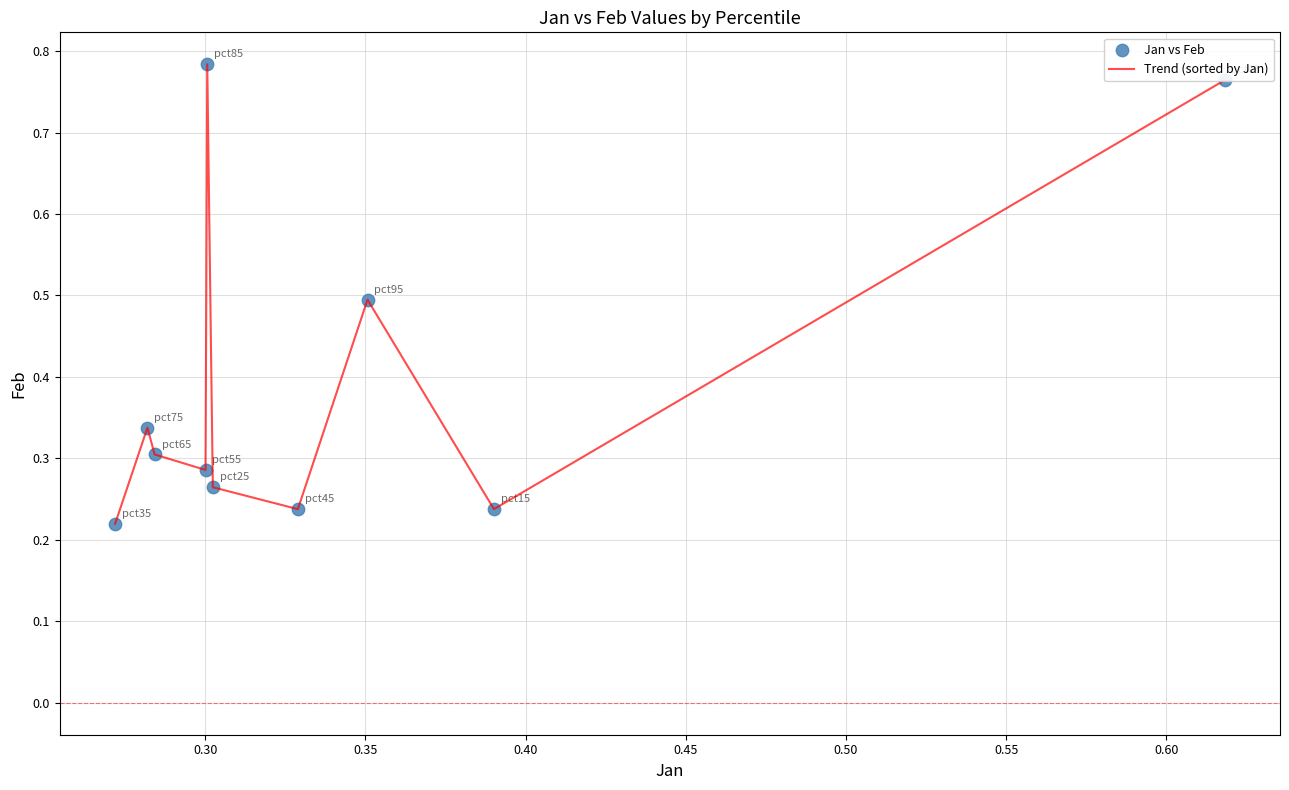

What is the difference between the maximum and minimum values?

0.6